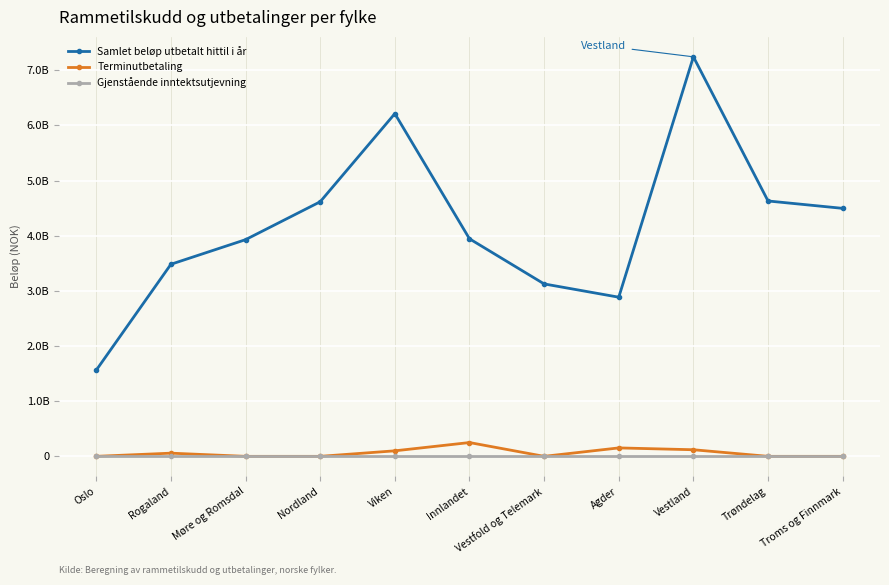

Is this an area chart (filled region under the line)?

No